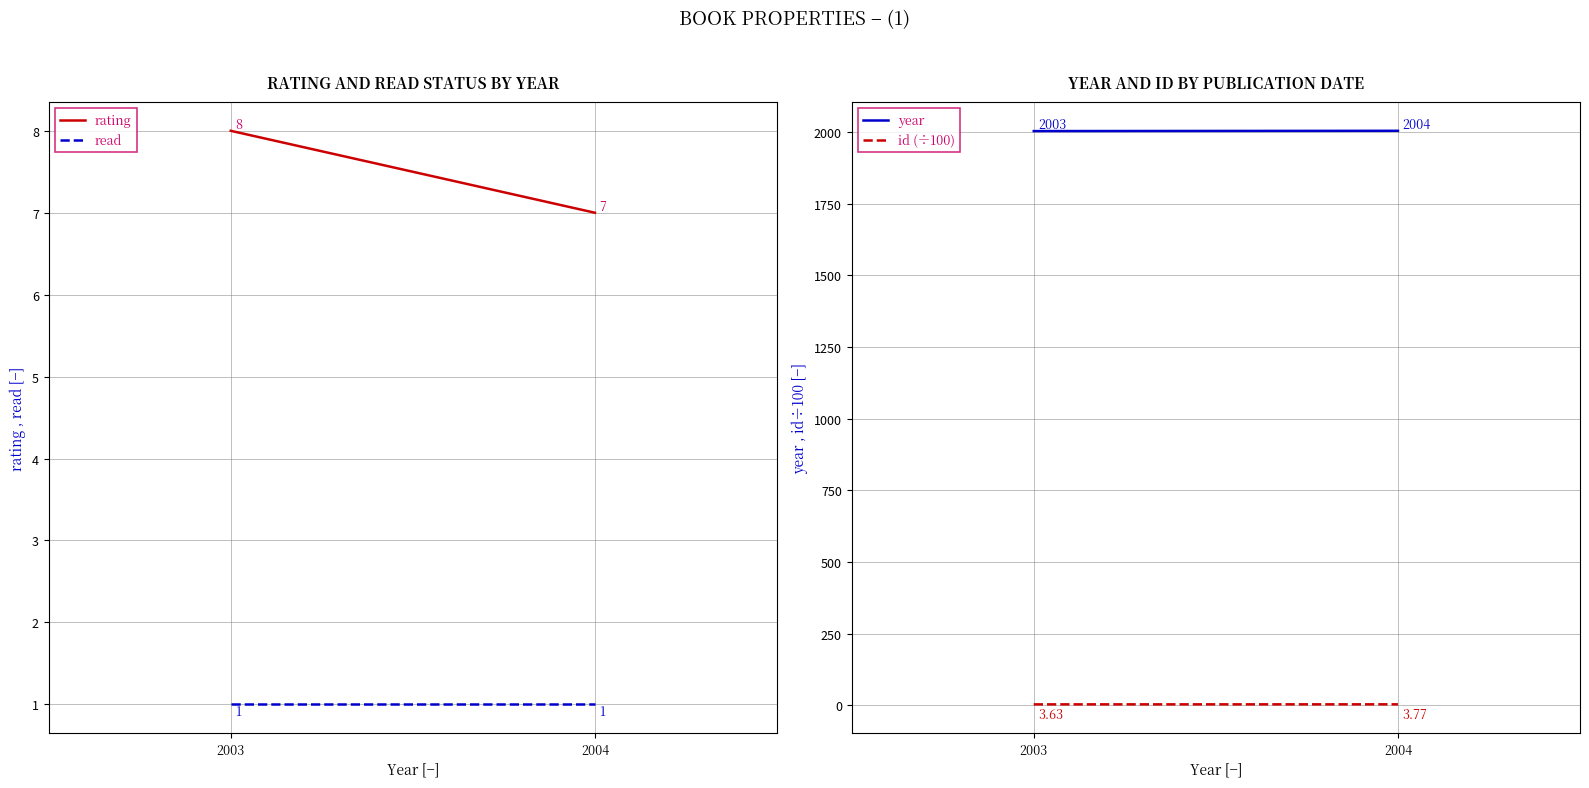

Is it true that rating equals 12.0 at 2003?

False